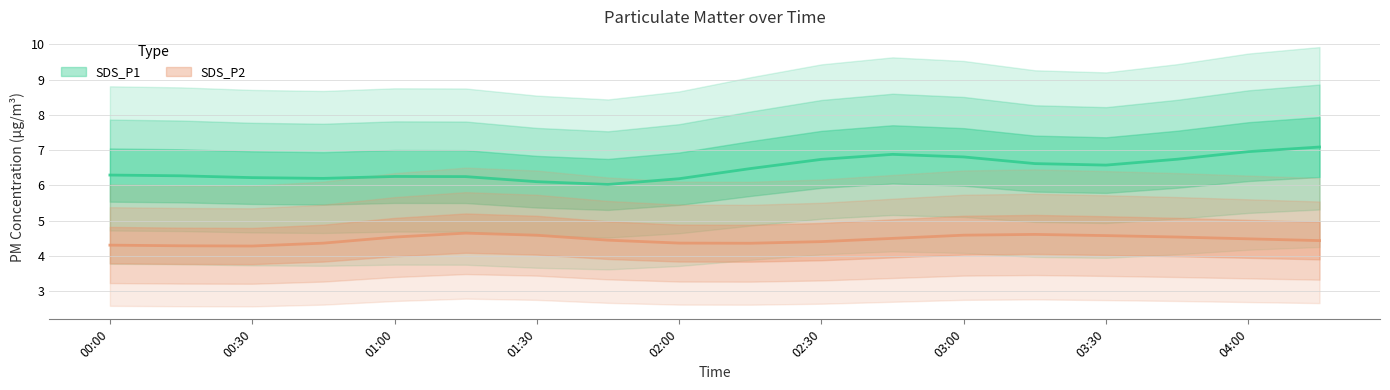

True or false: SDS_P2 and SDS_P1 cross at least once.

False